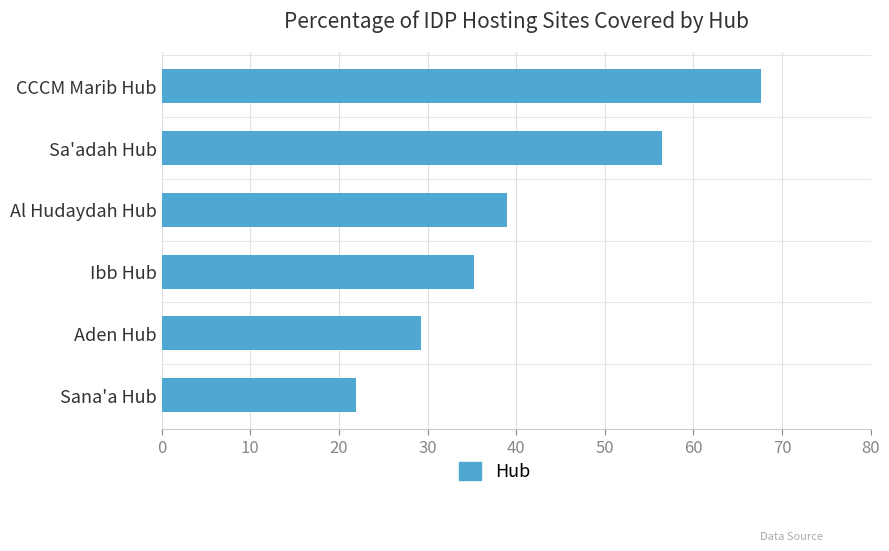

How many data points does each series have?

6